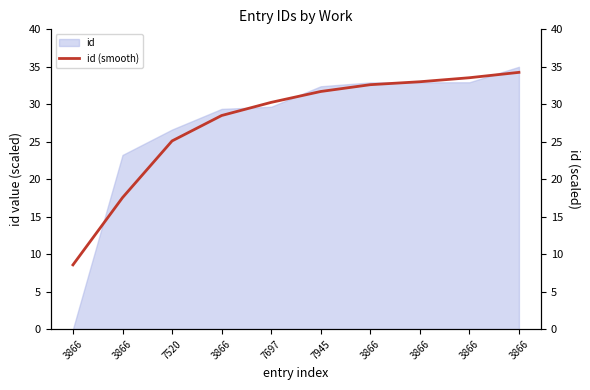

The chart shows a value of 33.5 at 3866. True or false?

True